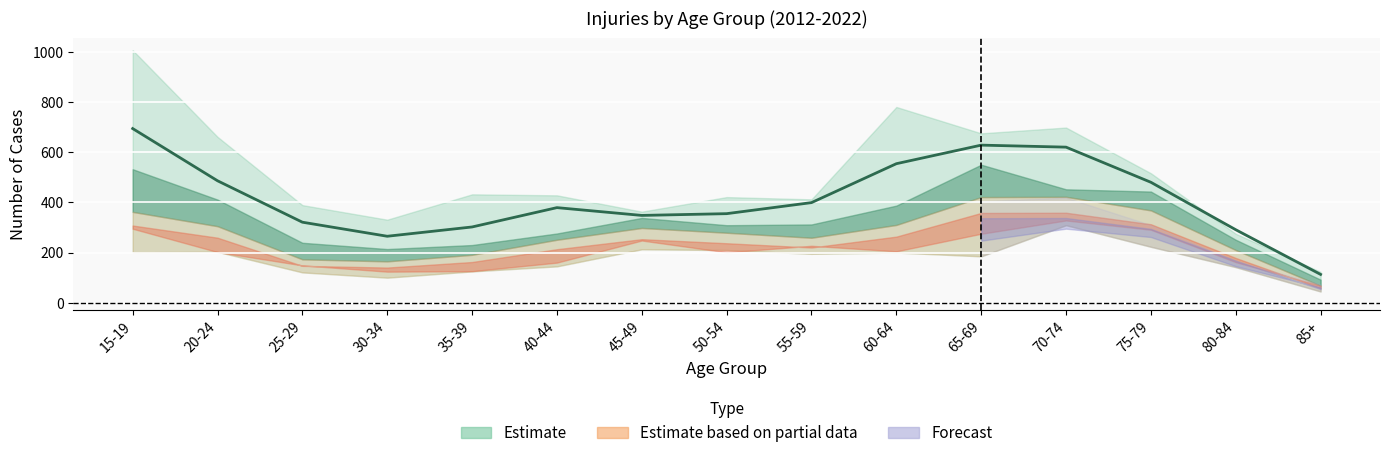

What position from the right is 15-19?

15